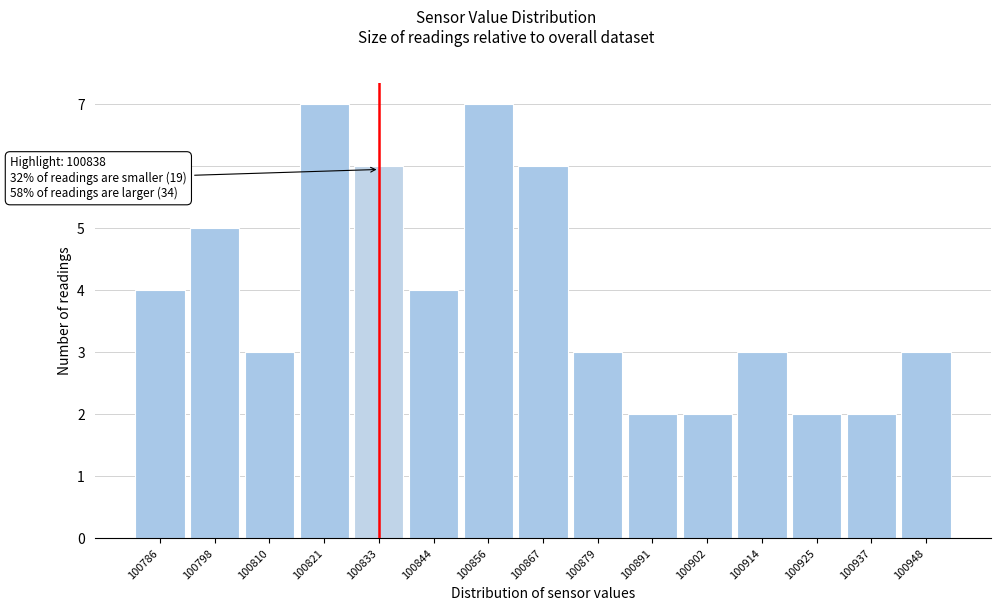

Reading right to left, transcribe all the data shown in this chart.

3	2	2	3	2	2	3	6	7	4	6	7	3	5	4